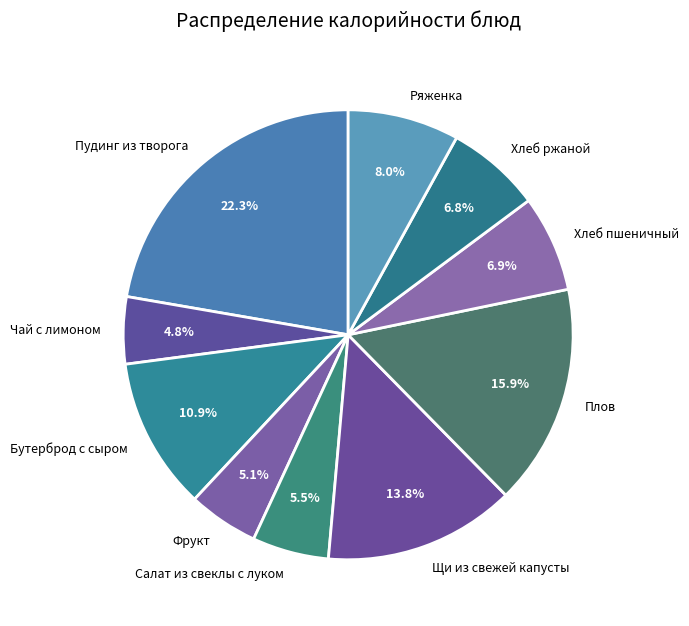

Combined, do Плов and Чай с лимоном account for over 50%?

No